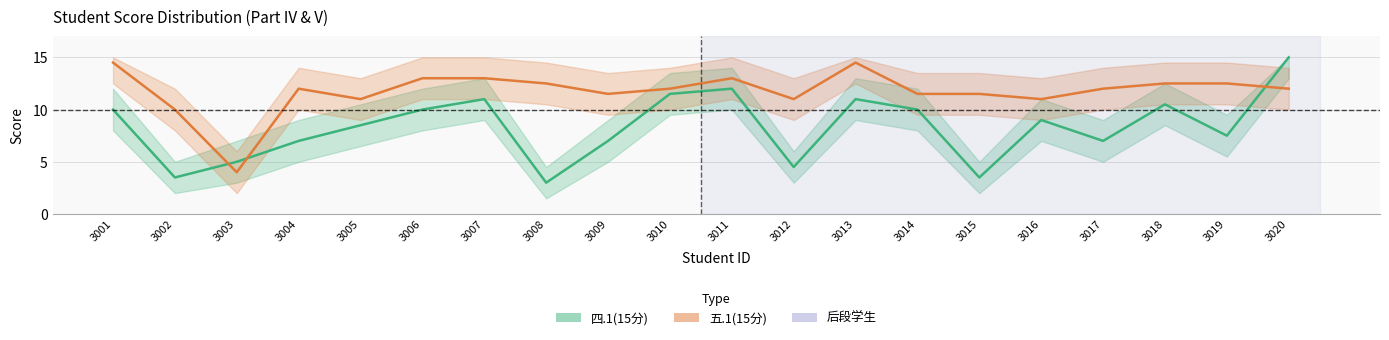

In 五.1(15分), how many points are lower than both neighbors (excluding endpoints)?

5